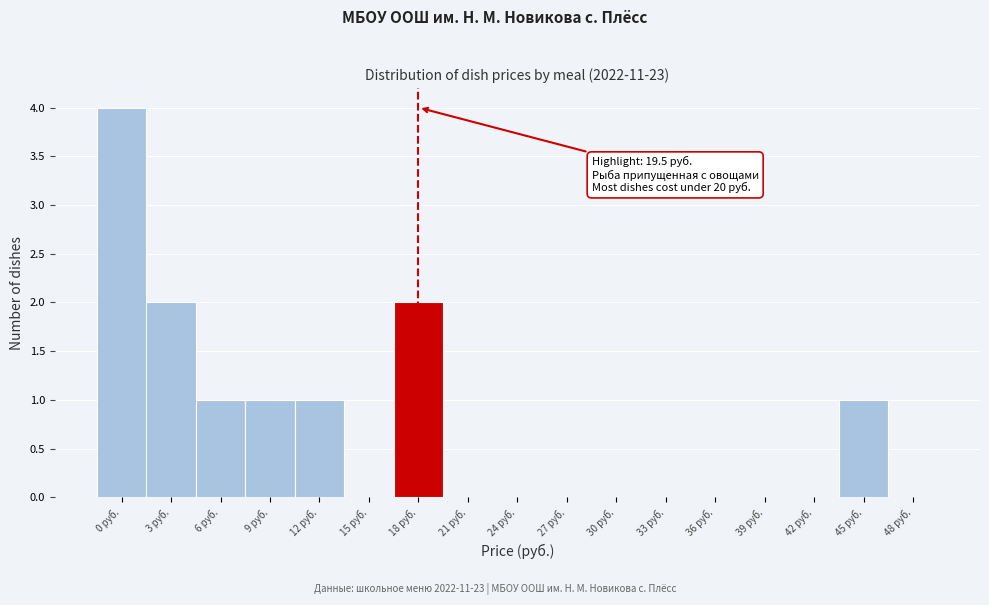

Reading left to right, extract all data points from this chart.

0 руб.=4	3 руб.=2	6 руб.=1	9 руб.=1	12 руб.=1	15 руб.=0	18 руб.=2	21 руб.=0	24 руб.=0	27 руб.=0	30 руб.=0	33 руб.=0	36 руб.=0	39 руб.=0	42 руб.=0	45 руб.=1	48 руб.=0